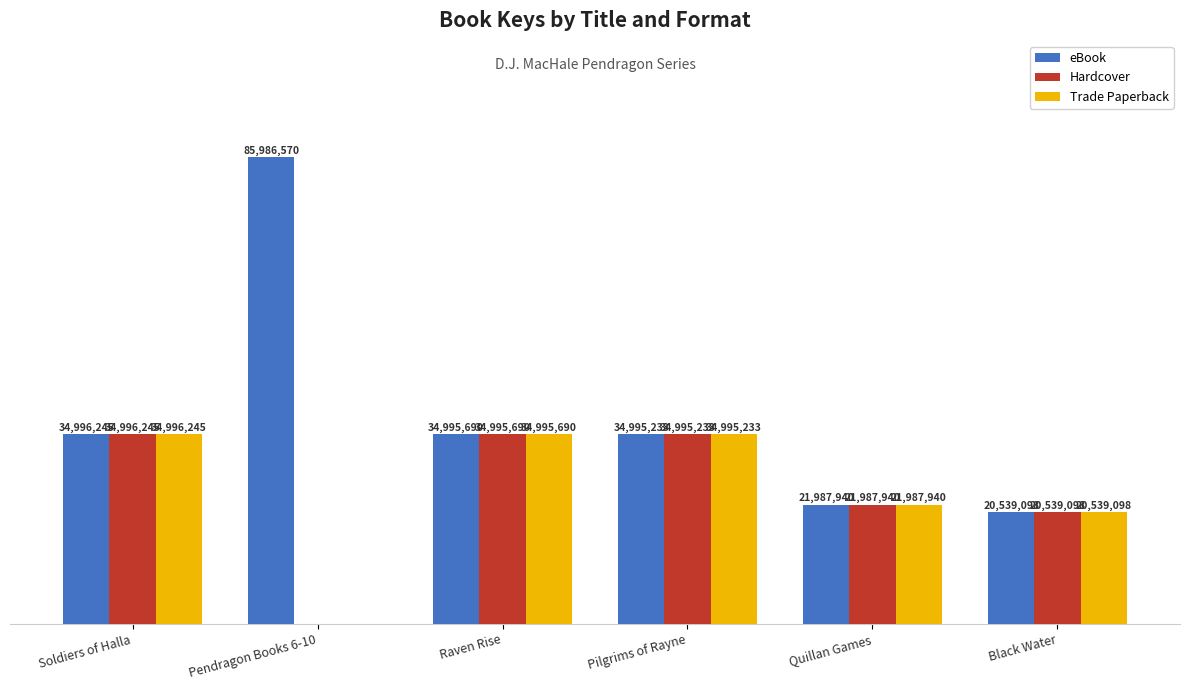

Which has a higher value, Pendragon Books 6-10 or Quillan Games?

Pendragon Books 6-10